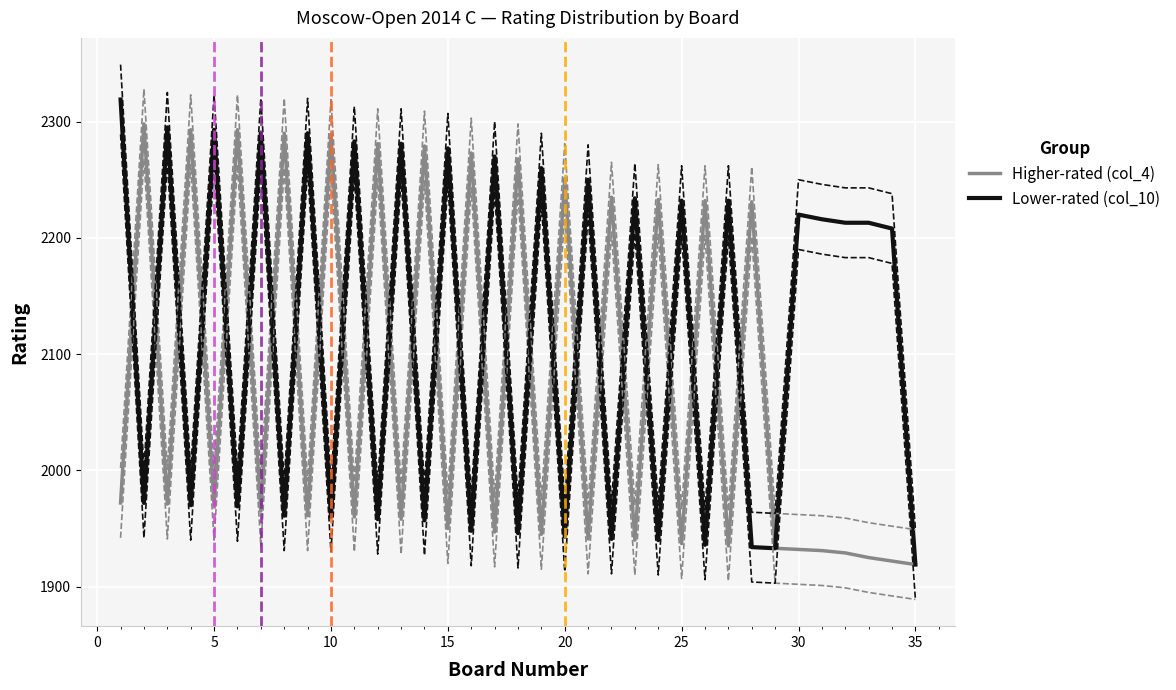

The value of Higher-rated (col_4) at 5 is 2575. True or false?

False